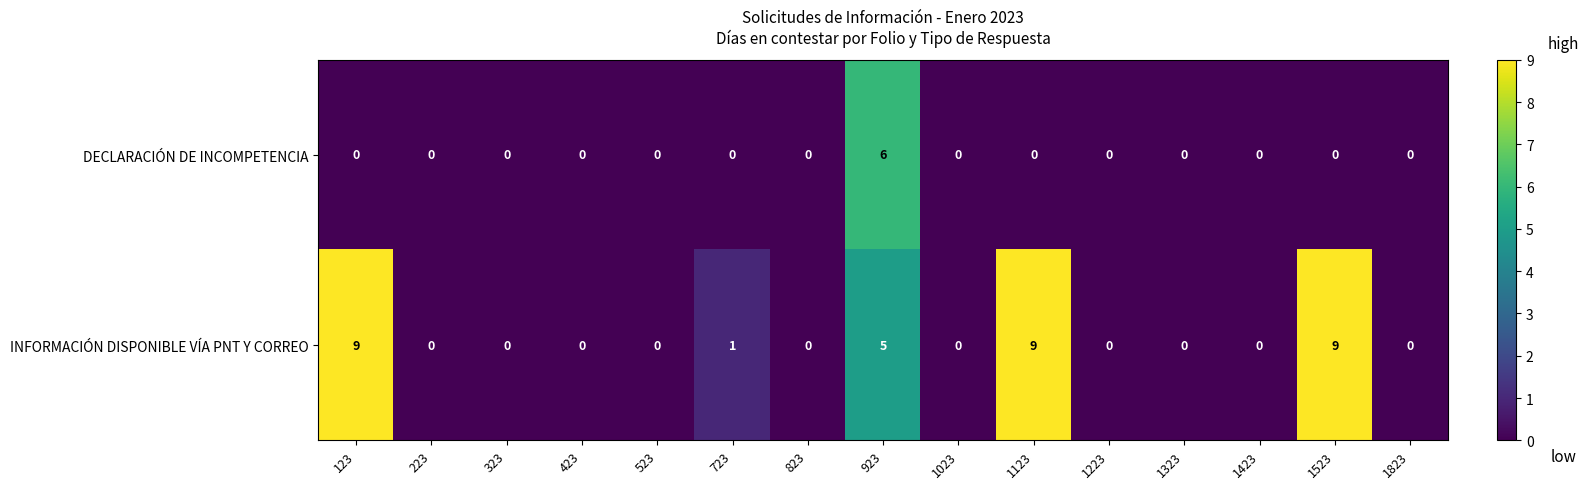

Reading left to right, what are all the values shown in this chart?

DECLARACIÓN DE INCOMPETENCIA: 123=0	223=0	323=0	423=0	523=0	723=0	823=0	923=6	1023=0	1123=0	1223=0	1323=0	1423=0	1523=0	1823=0
INFORMACIÓN DISPONIBLE VÍA PNT Y CORREO: 123=9	223=0	323=0	423=0	523=0	723=1	823=0	923=5	1023=0	1123=9	1223=0	1323=0	1423=0	1523=9	1823=0